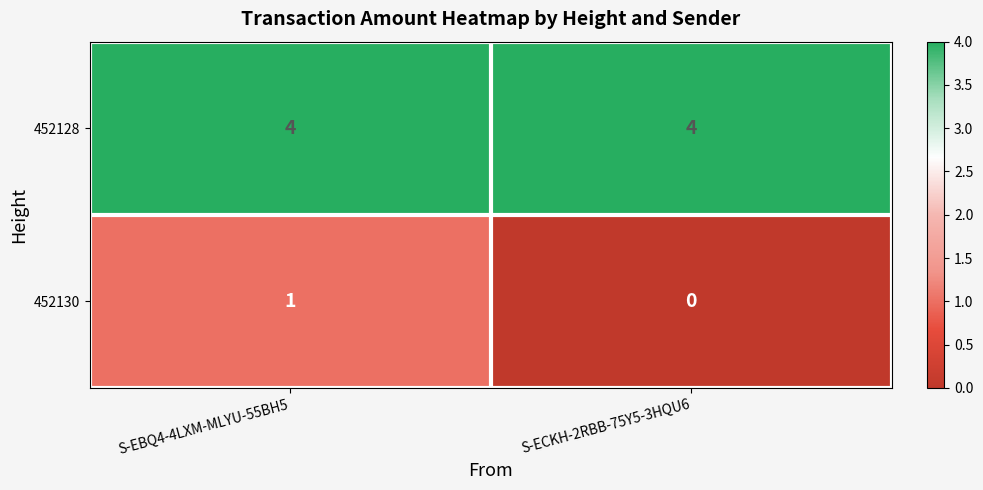

What is the difference between the highest and lowest values at S-EBQ4-4LXM-MLYU-55BH5?

3